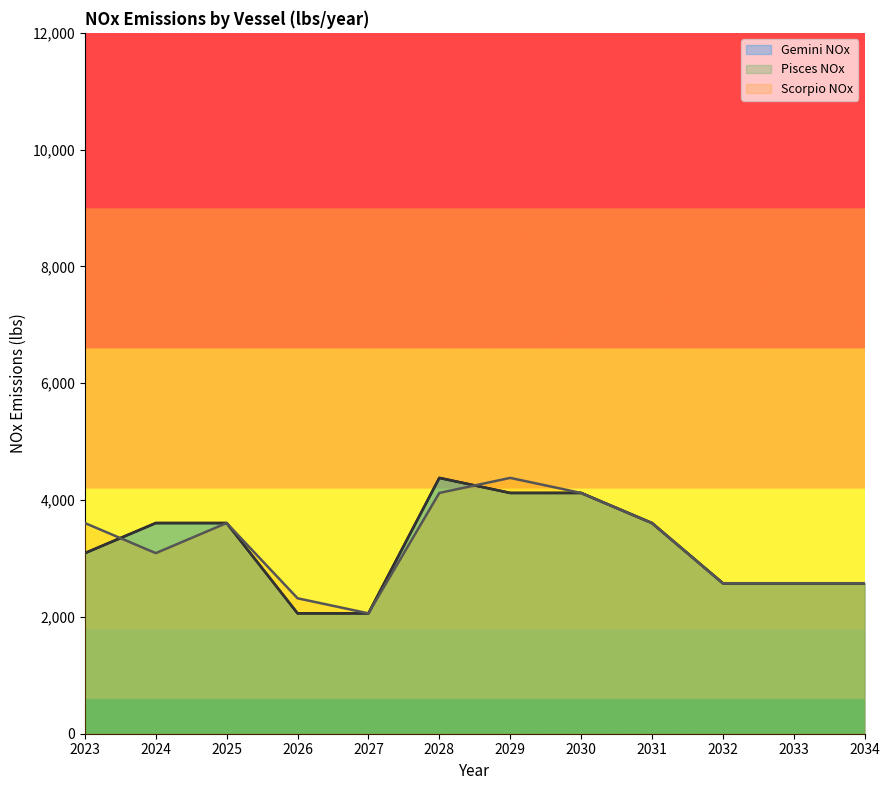

Rank the series by their maximum value, from lowest to highest.

Gemini NOx, Pisces NOx, Scorpio NOx